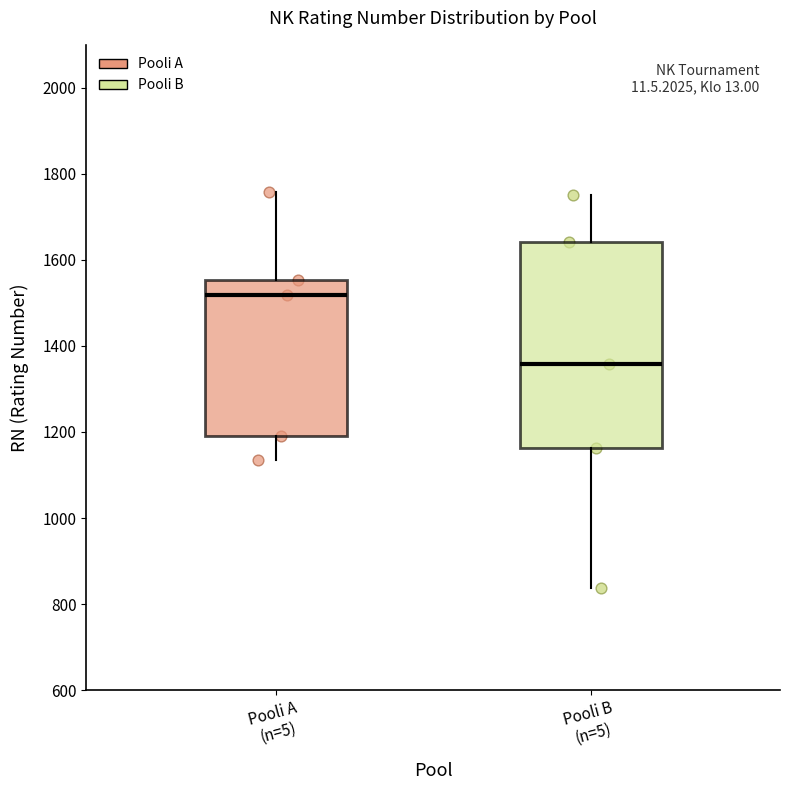

Which box's median line is the lowest?

Pooli B (n=5)